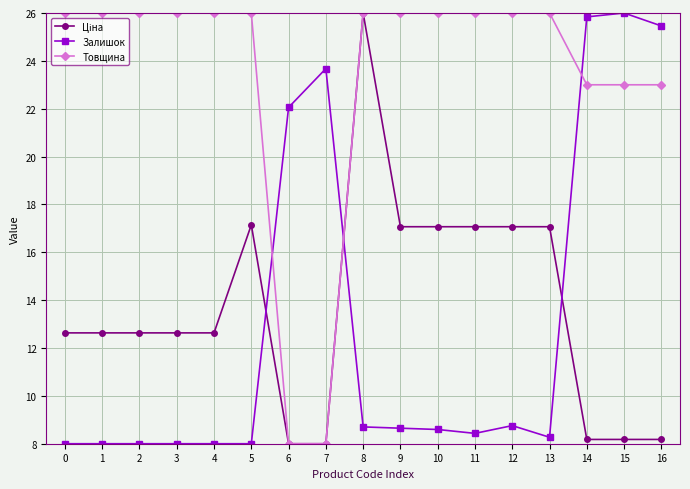

How many intersections are there between Залишок and Товщина?

3